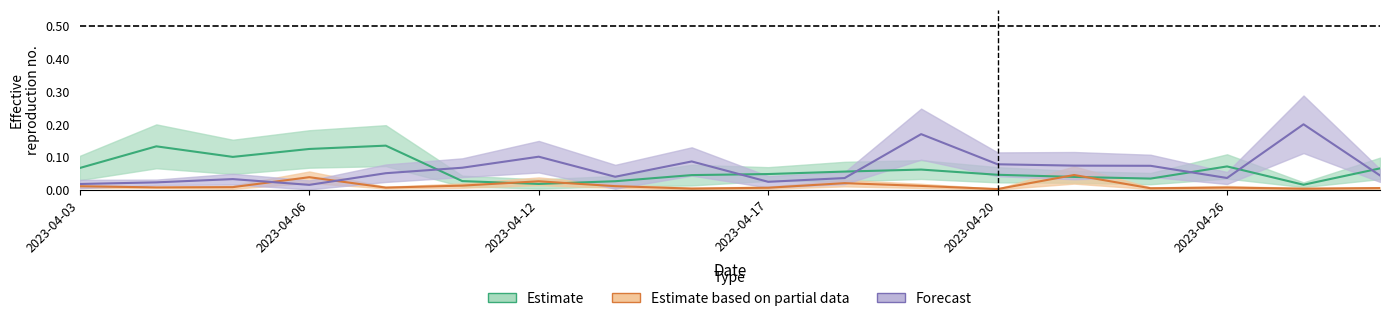

Does the chart display data point markers on the line(s)?

No